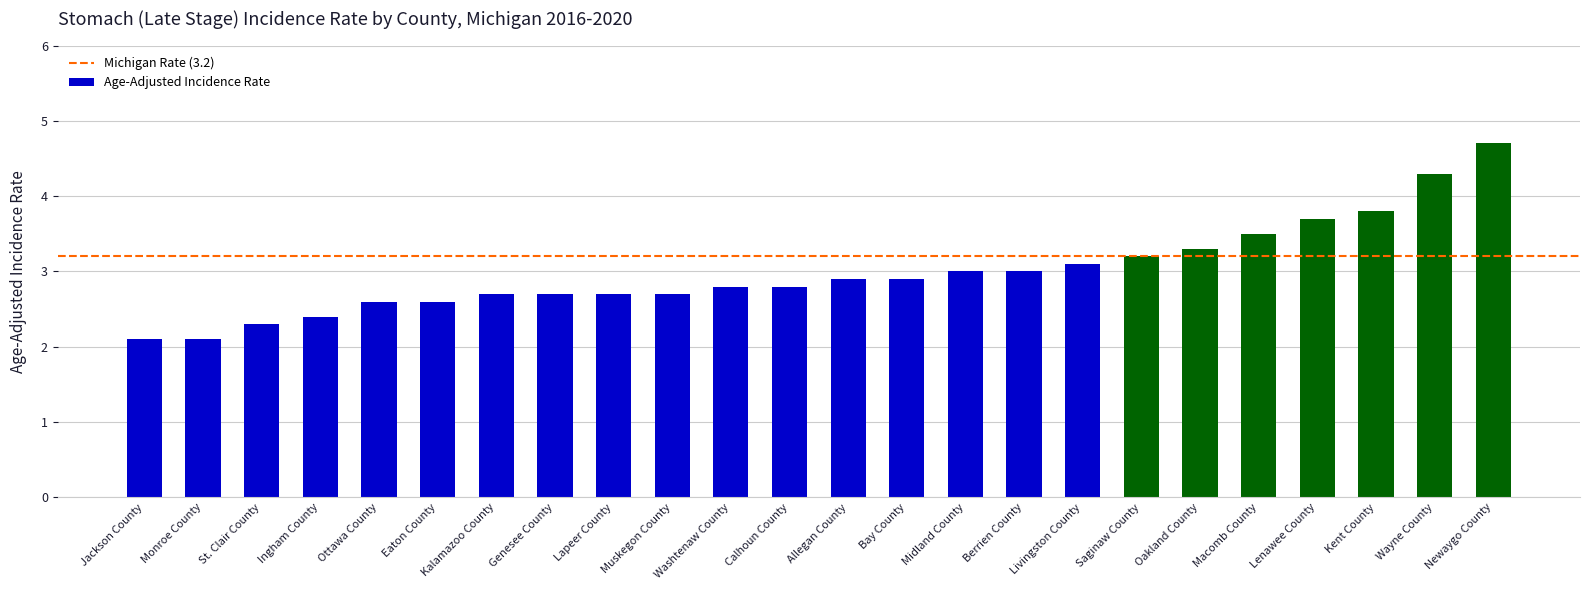

What is the ratio of the value at St. Clair County to the value at Monroe County?

1.1